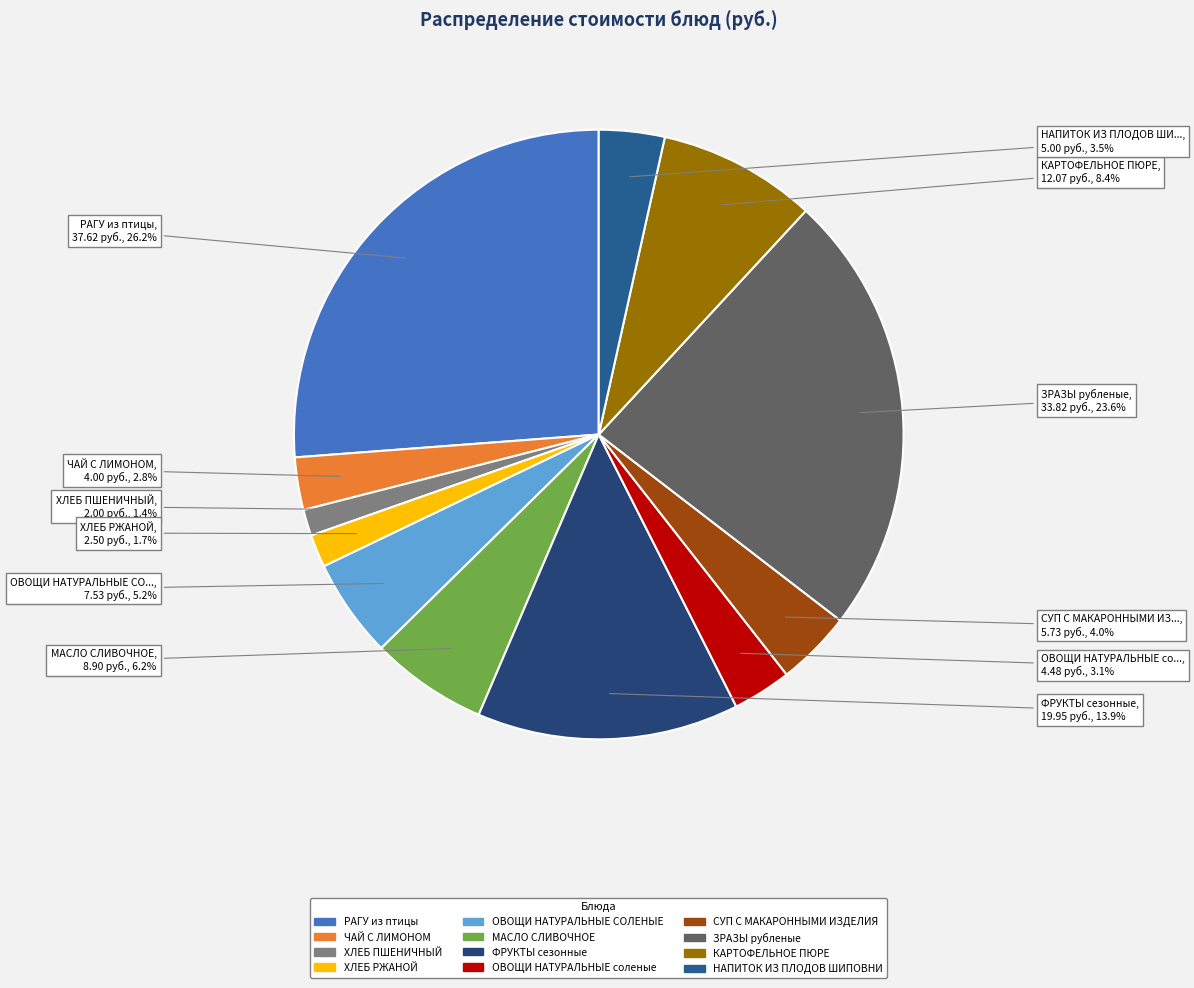

Does any single category account for the majority?

No